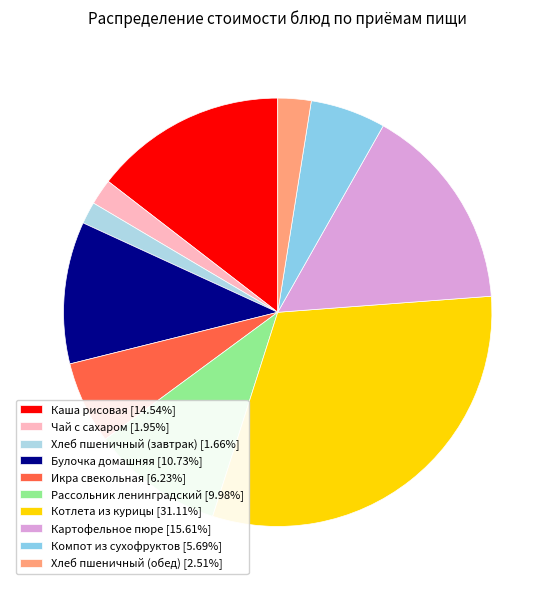

Approximately how many times larger is the value at Компот из сухофруктов compared to Каша рисовая?

0.4